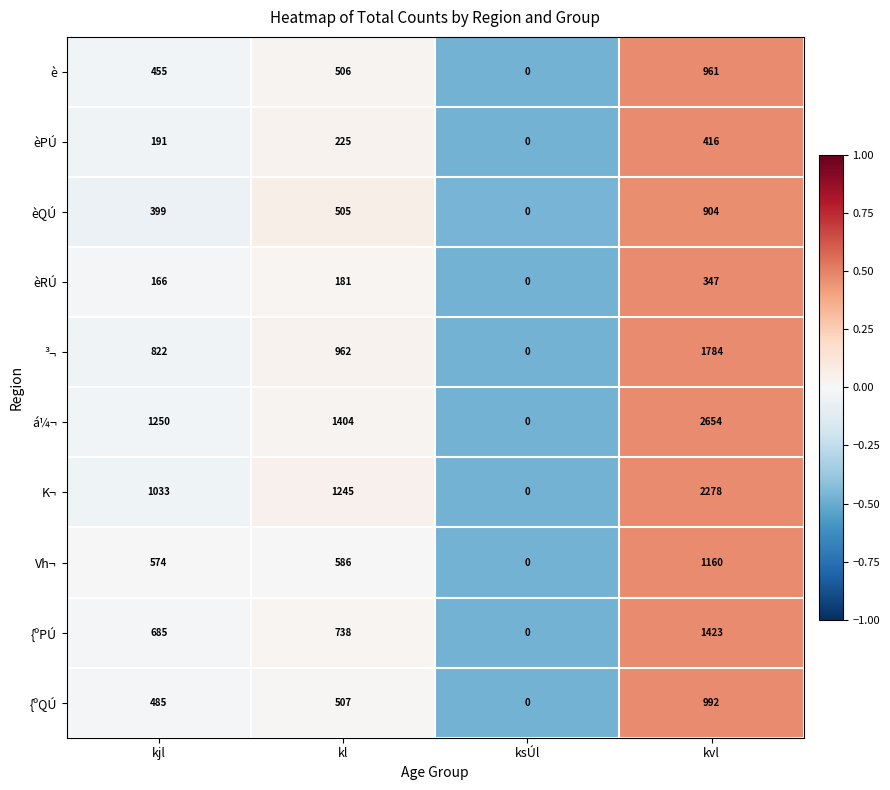

Which series changed the most between kl and kvl?

á¼¬